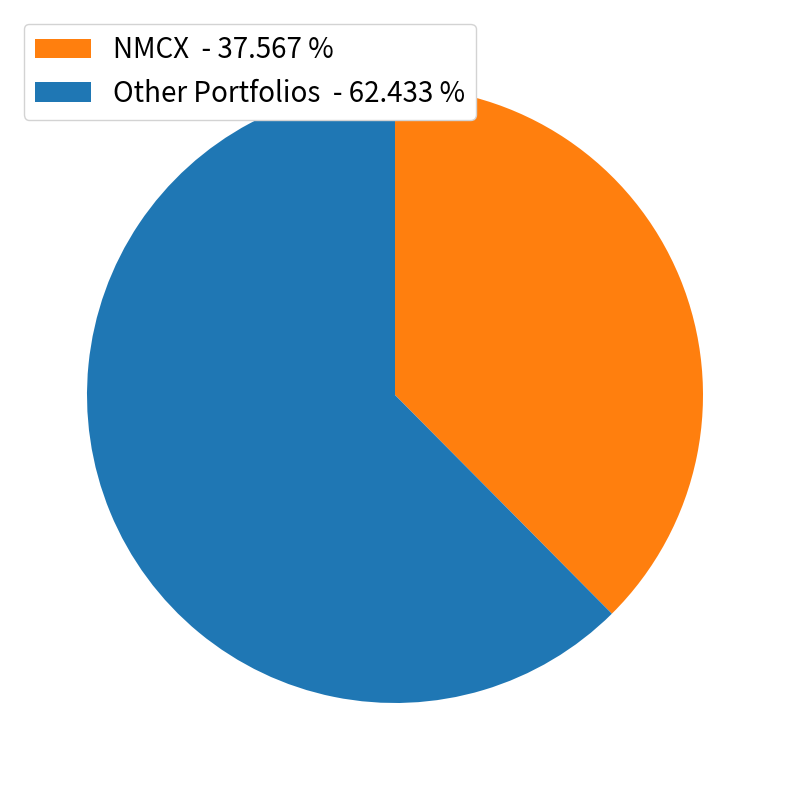

Is the sum of NMCX - 37.567 % and Other Portfolios - 62.433 % greater than half?

Yes